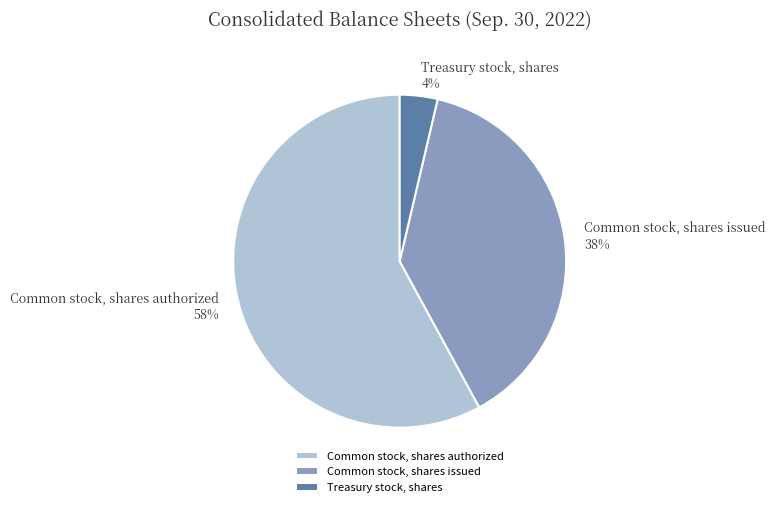

Which has a higher value, Common stock, shares authorized or Treasury stock, shares?

Common stock, shares authorized